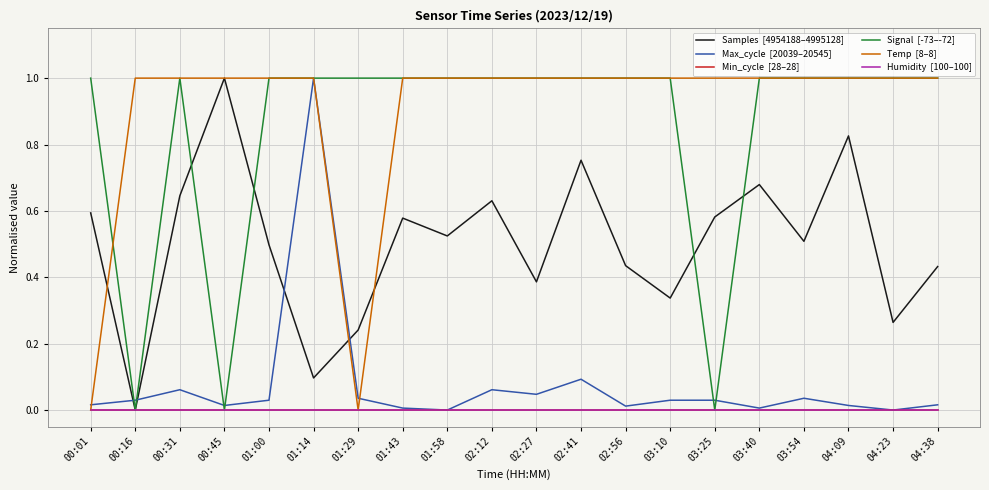

What is the difference between the highest and lowest values at 03:40?

1.0